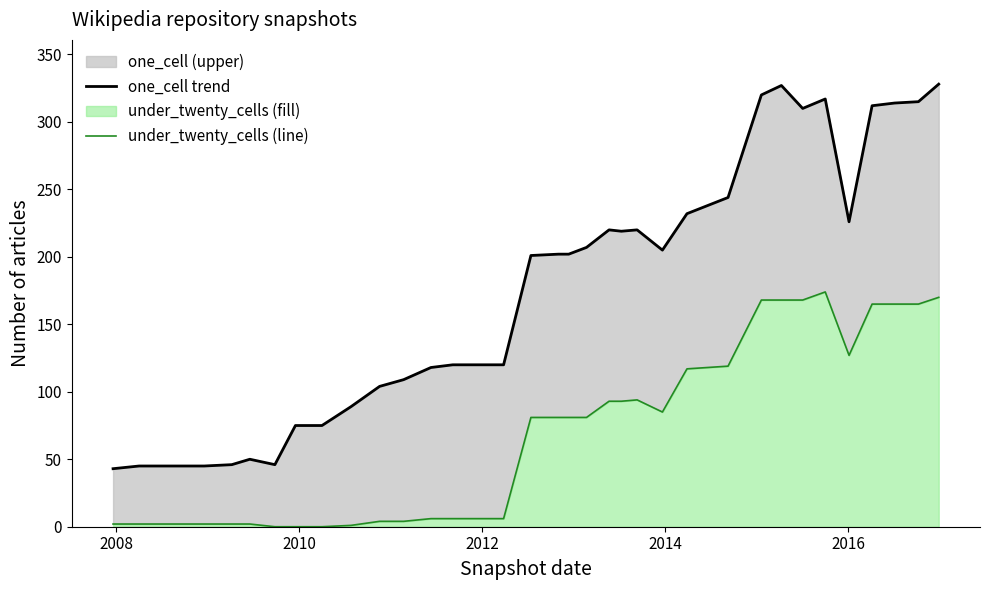

Which series has the largest range (max minus min)?

one_cell